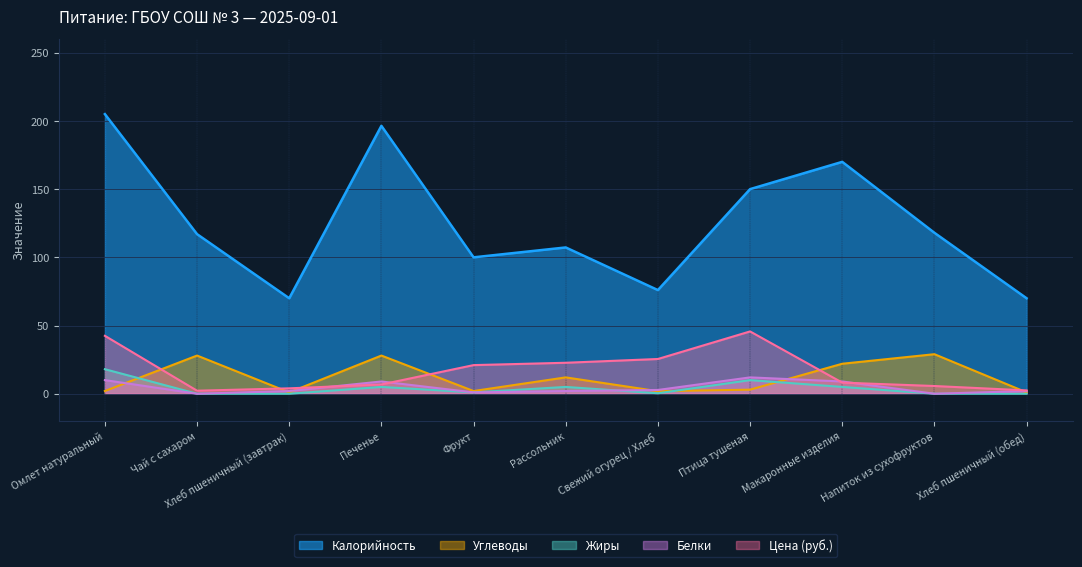

Reading left to right, extract all data points from this chart.

Калорийность: Омлет натуральный=205.0	Чай с сахаром=117.0	Хлеб пшеничный (завтрак)=70.0	Печенье=196.4	Фрукт=100.0	Рассольник=107.2	Свежий огурец / Хлеб=76.0	Птица тушеная=150.0	Макаронные изделия=170.0	Напиток из сухофруктов=118.0	Хлеб пшеничный (обед)=70.0
Белки: Омлет натуральный=10.0	Чай с сахаром=0.0	Хлеб пшеничный (завтрак)=2.0	Печенье=9.0	Фрукт=1.0	Рассольник=2.0	Свежий огурец / Хлеб=2.8	Птица тушеная=12.0	Макаронные изделия=9.0	Напиток из сухофруктов=0.0	Хлеб пшеничный (обед)=2.0
Жиры: Омлет натуральный=18.0	Чай с сахаром=0.0	Хлеб пшеничный (завтрак)=0.0	Печенье=5.0	Фрукт=1.0	Рассольник=5.0	Свежий огурец / Хлеб=0.3	Птица тушеная=10.0	Макаронные изделия=5.0	Напиток из сухофруктов=0.0	Хлеб пшеничный (обед)=0.0
Углеводы: Омлет натуральный=2.0	Чай с сахаром=28.0	Хлеб пшеничный (завтрак)=1.0	Печенье=28.0	Фрукт=2.0	Рассольник=12.0	Свежий огурец / Хлеб=1.9	Птица тушеная=3.0	Макаронные изделия=22.0	Напиток из сухофруктов=29.0	Хлеб пшеничный (обед)=1.0
Цена: Омлет натуральный=42.5	Чай с сахаром=2.2	Хлеб пшеничный (завтрак)=4.0	Печенье=6.8	Фрукт=21.0	Рассольник=22.7	Свежий огурец / Хлеб=25.5	Птица тушеная=45.7	Макаронные изделия=8.2	Напиток из сухофруктов=5.7	Хлеб пшеничный (обед)=2.5